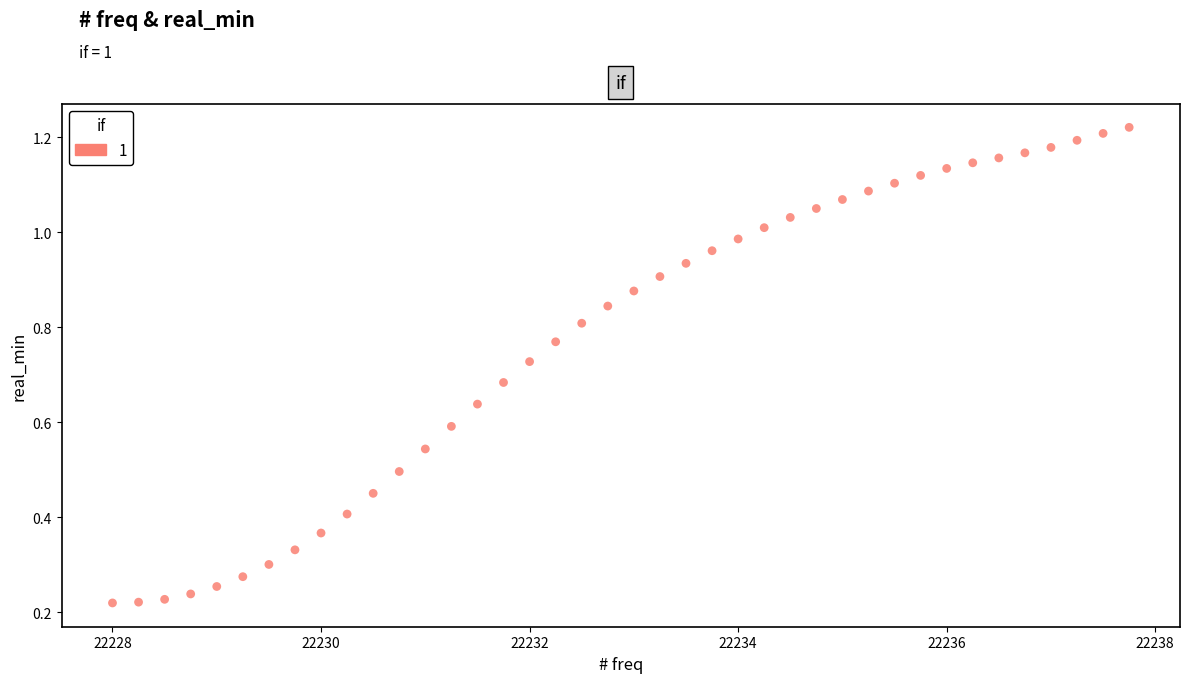

What is the range of X values (max minus min)?

9.8